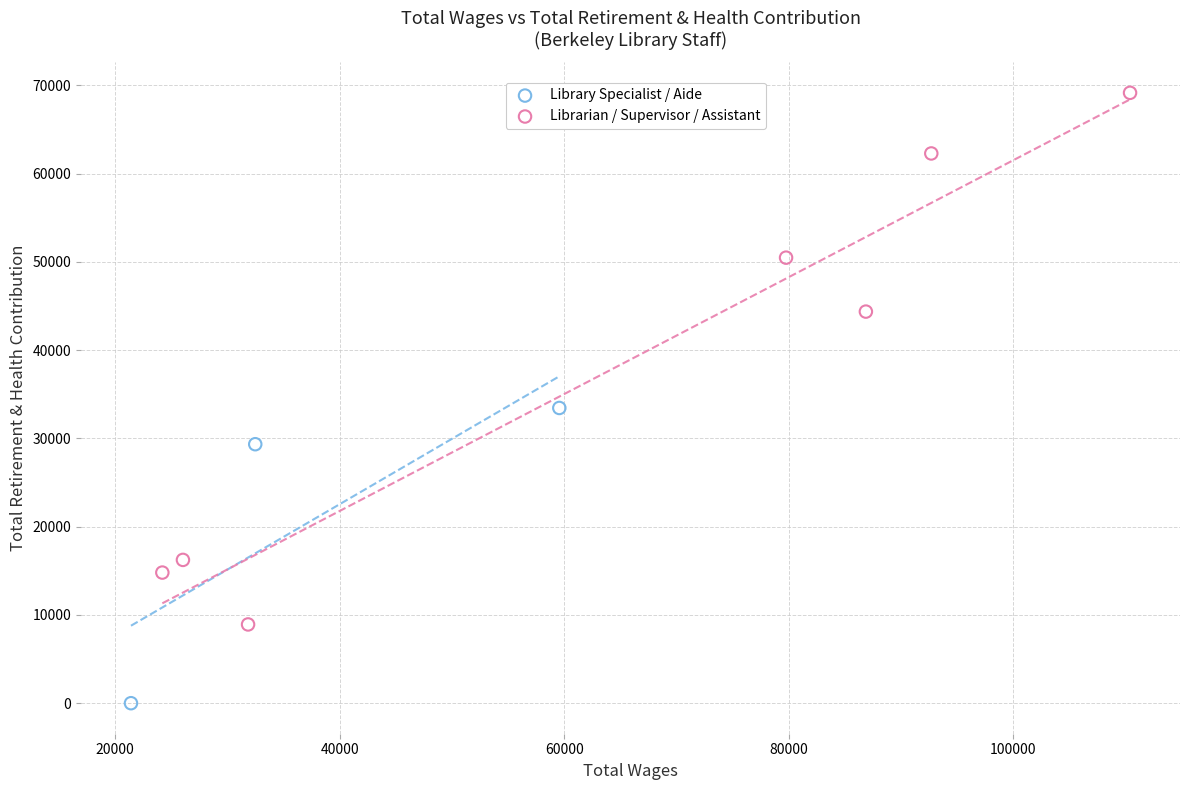

What are all the series names shown in the legend?

Library Specialist / Aide, Librarian / Supervisor / Assistant